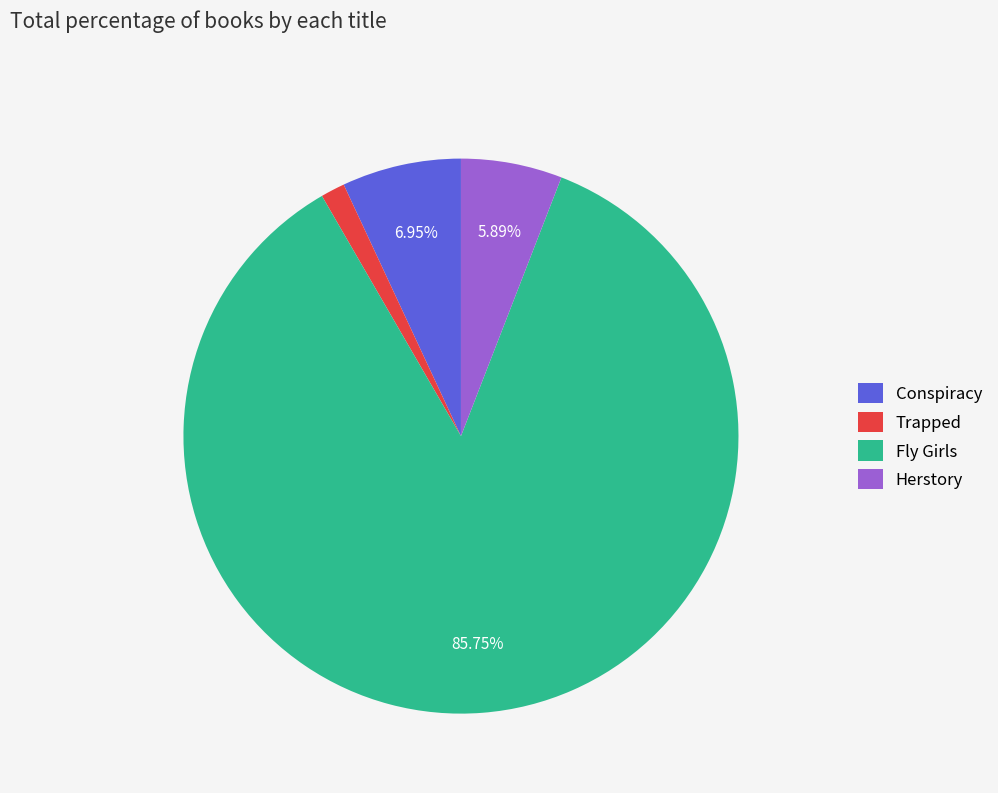

Is it true that Conspiracy is 7% of the pie?

True